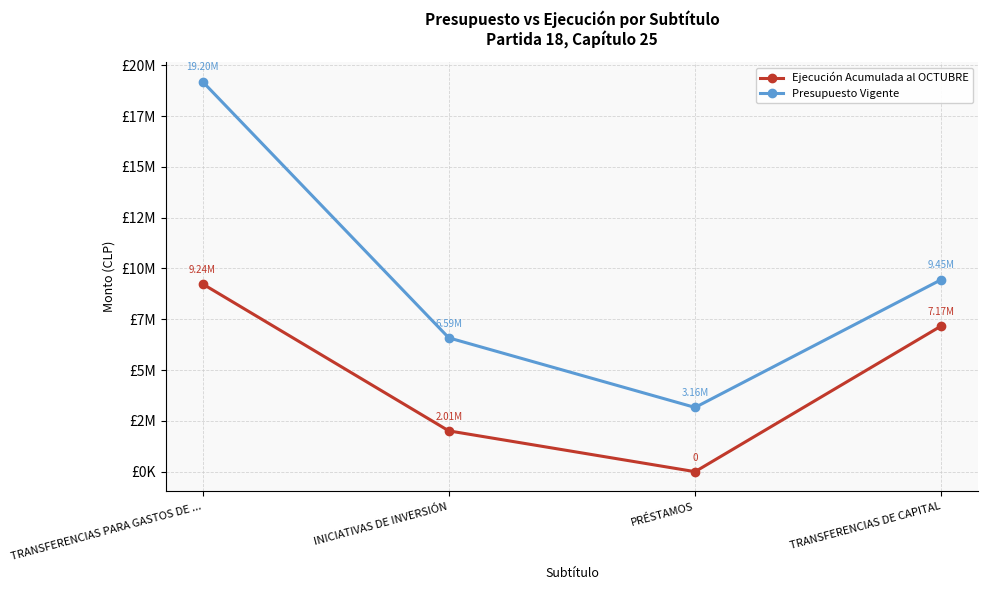

What are all the series names shown in the legend?

Ejecución Acumulada al OCTUBRE, Presupuesto Vigente